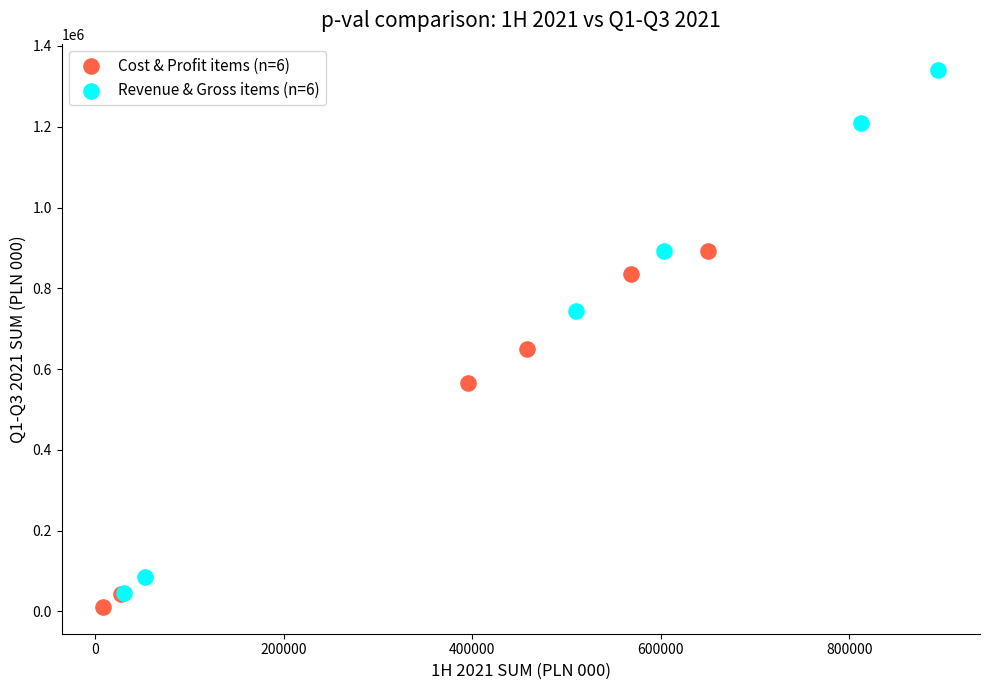

Which series reaches the maximum Y coordinate?

Revenue & Gross items (n=6)